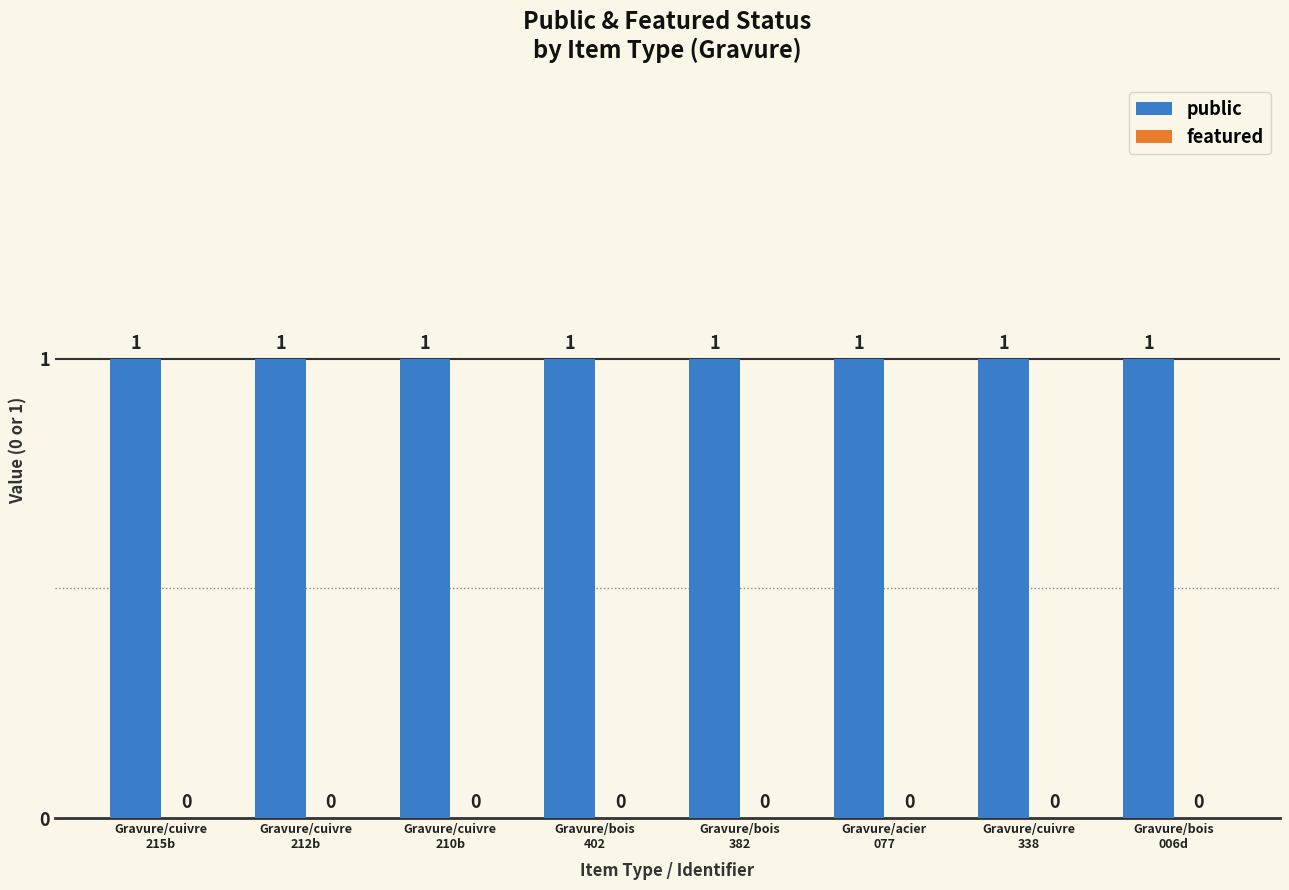

At which category does the chart reach its peak across all series?

Gravure/cuivre
215b